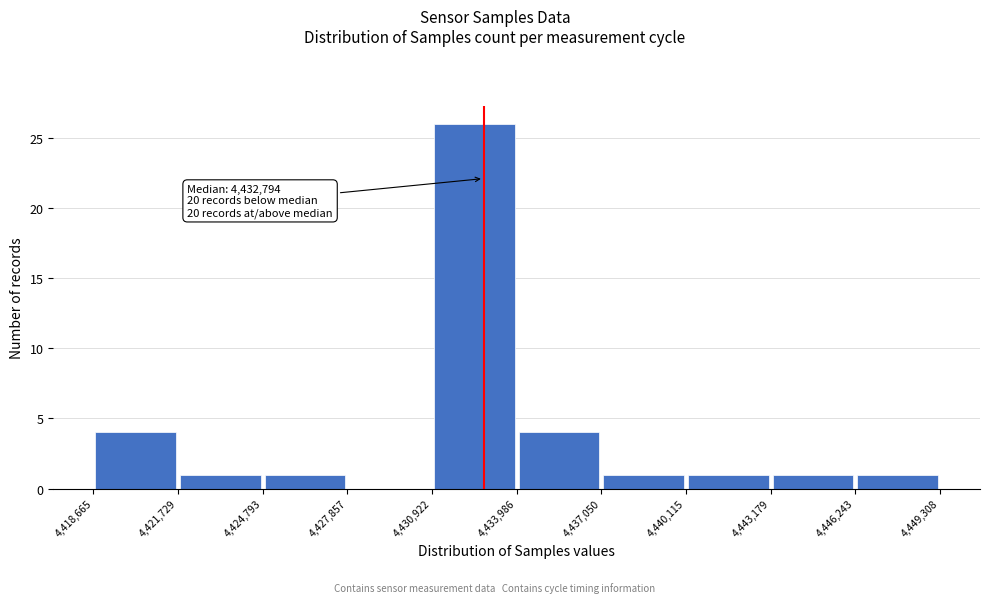

Over which range of the x-axis is the bar tallest?

4,430,922 to 4,433,986